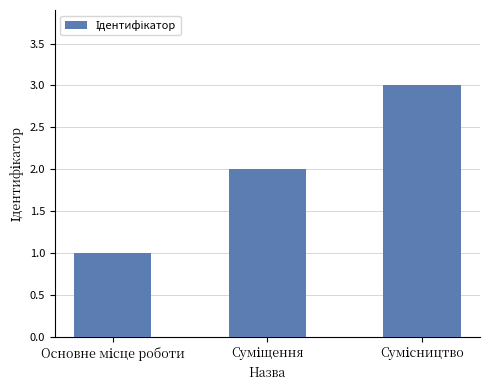

What is the maximum value shown in the chart?

3